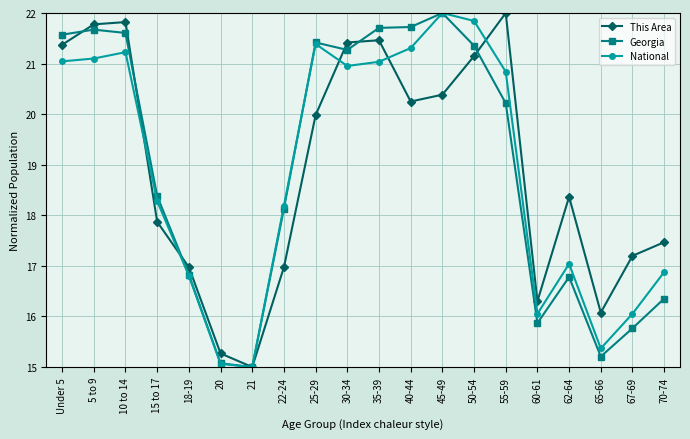

The value of National at 45-49 is 22.0. True or false?

True